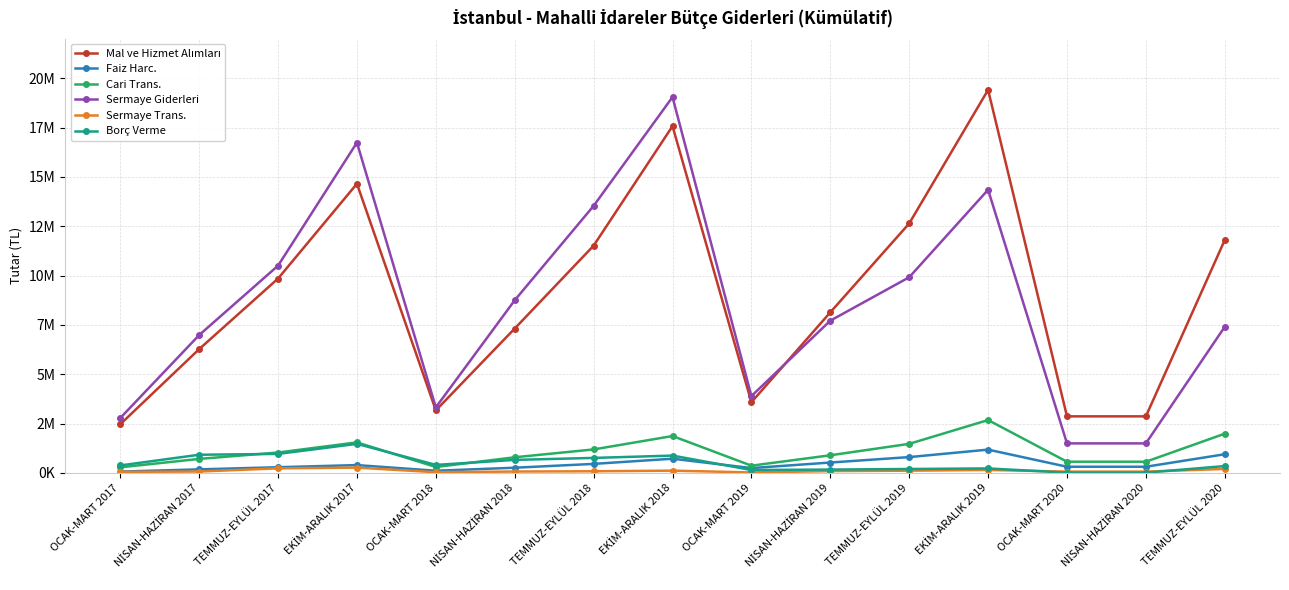

Between NİSAN-HAZİRAN 2017 and EKİM-ARALIK 2018, which is larger?

EKİM-ARALIK 2018